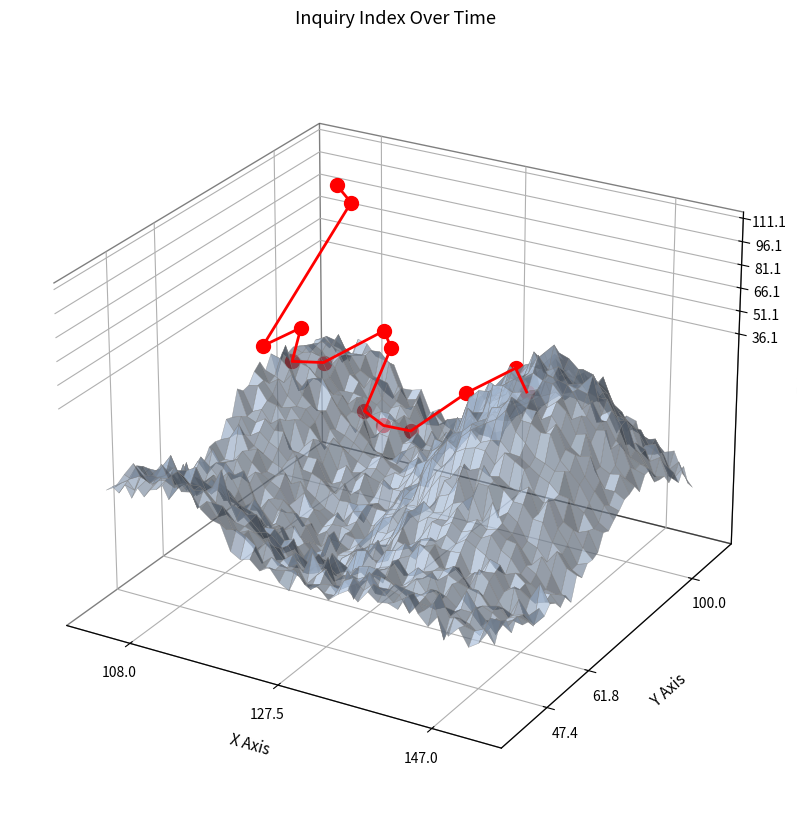

Which series reaches the maximum Y coordinate?

inquiry_index